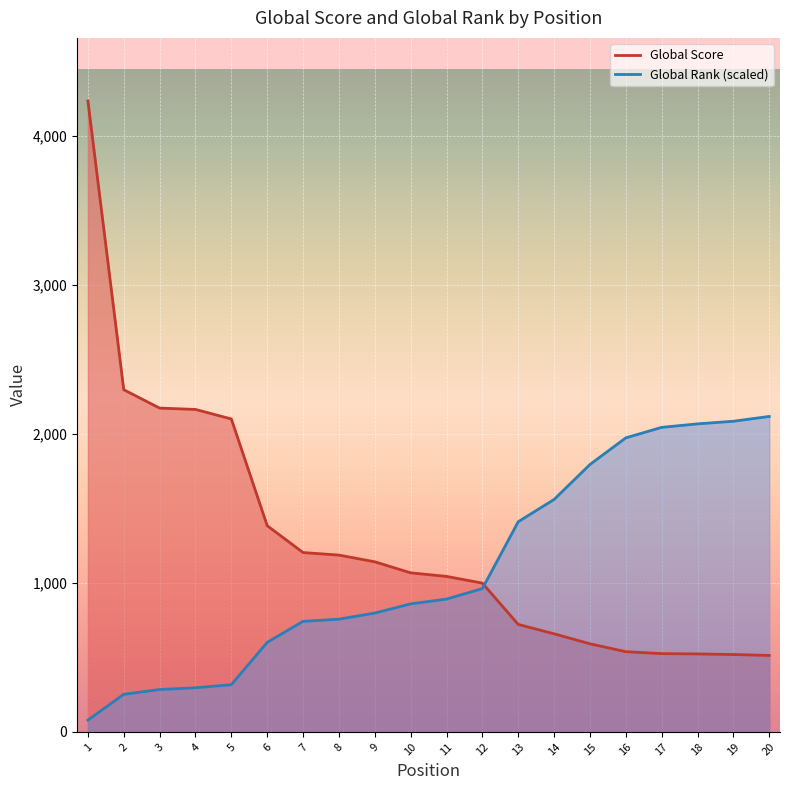

Reading left to right, extract all data points from this chart.

Global Score: 4232.0	2295.0	2172.0	2163.0	2099.0	1383.0	1203.0	1186.0	1141.0	1067.0	1043.0	998.0	721.0	658.0	591.0	538.0	525.0	523.0	519.0	513.0
Global Rank (scaled): 79.1	252.0	284.3	296.0	316.5	600.8	741.5	756.1	797.2	858.7	890.9	961.3	1409.7	1559.2	1793.6	1972.4	2042.7	2066.2	2083.8	2116.0